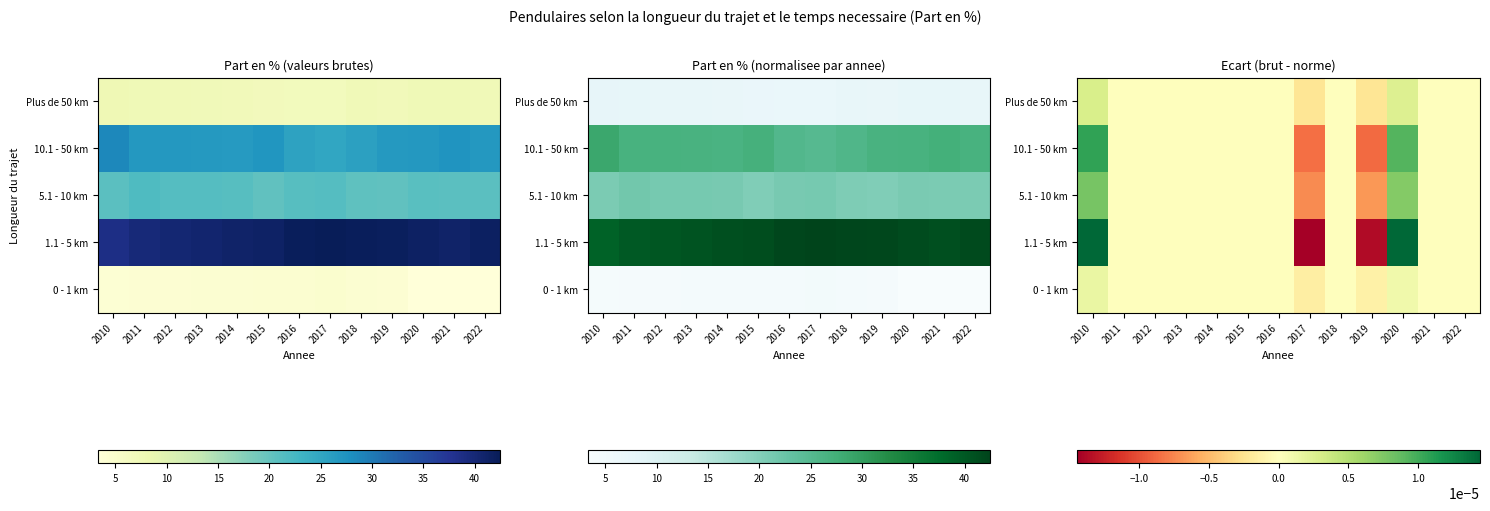

Where does the 0 - 1 km series first go above 0?

2010